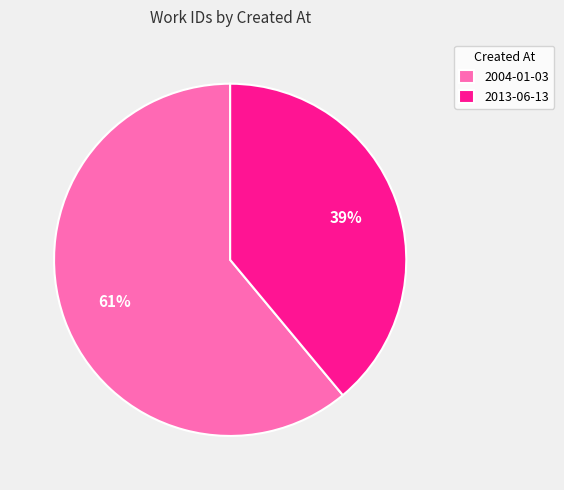

How many slices are in this pie chart?

2